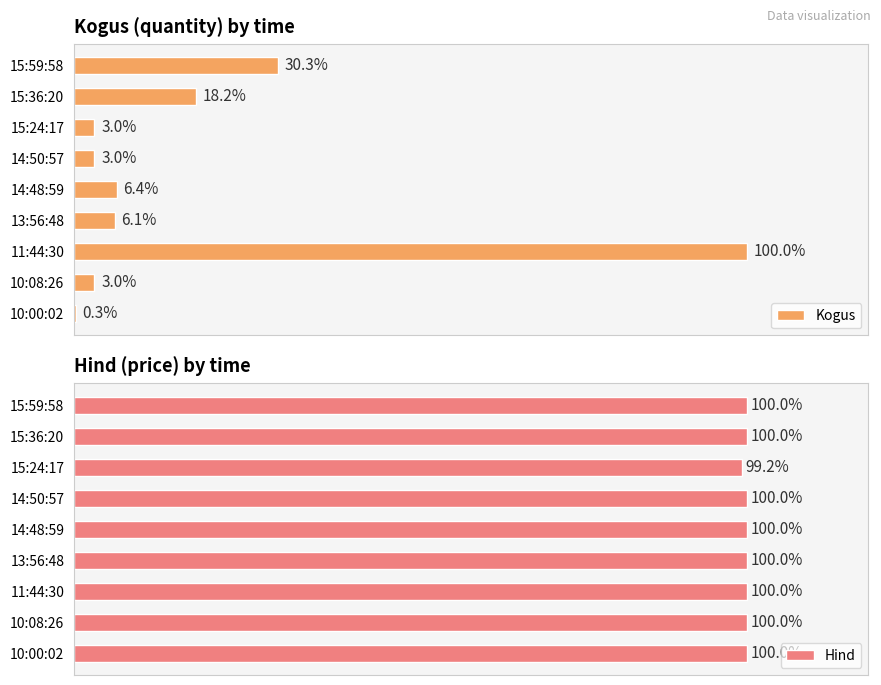

True or false: Kogus has a value of 8.3 at 14:48:59.

False